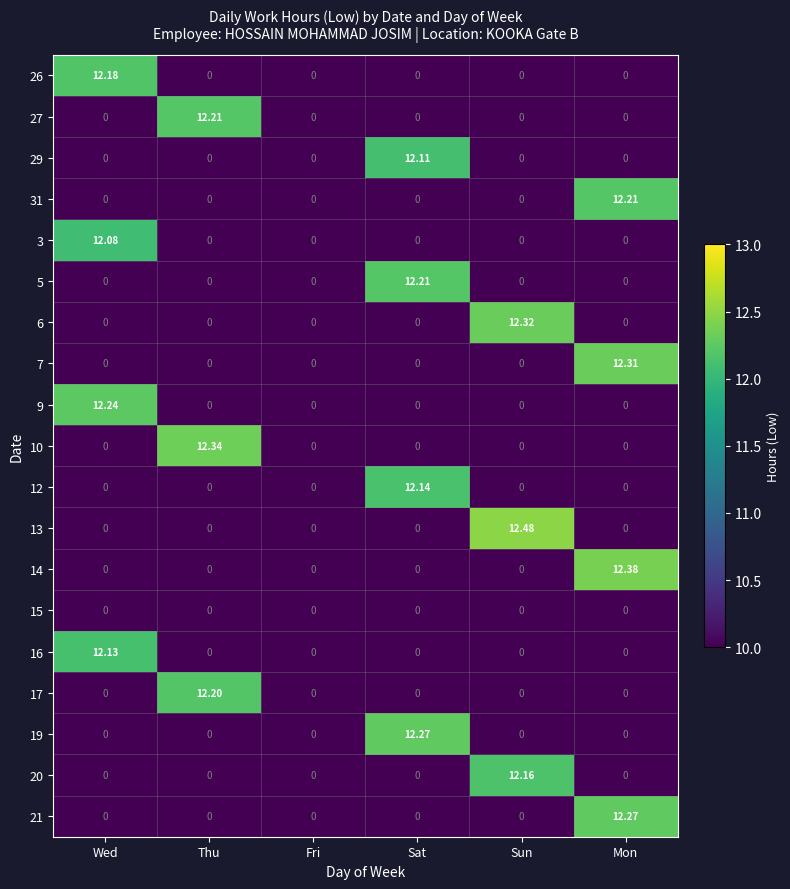

At which category is the sum across all series the highest?

Mon